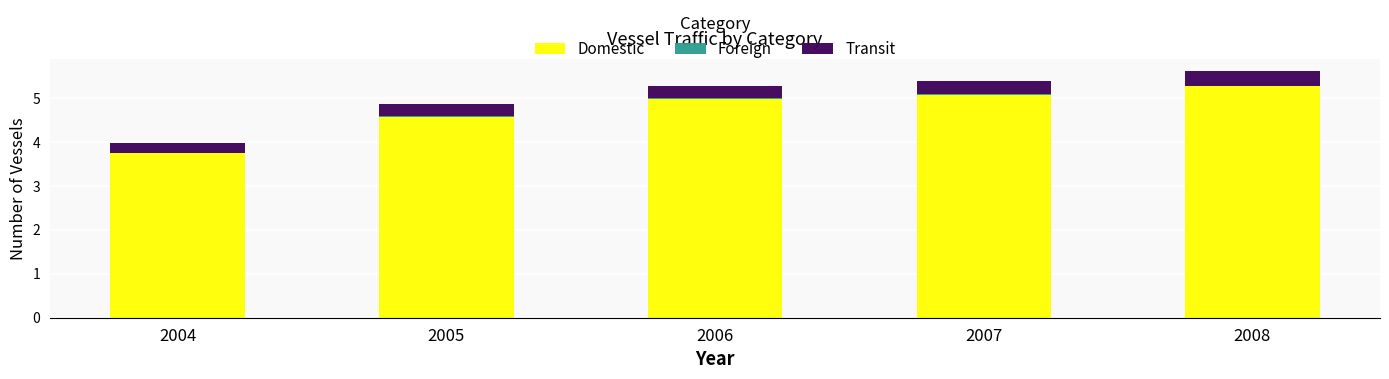

The value of Domestic at 2005 is 4.6. True or false?

True